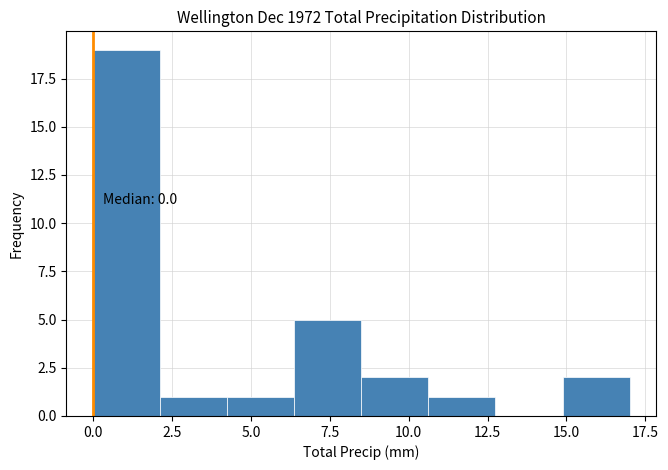

Which range on the x-axis has the tallest bar?

0.0 to 2.0